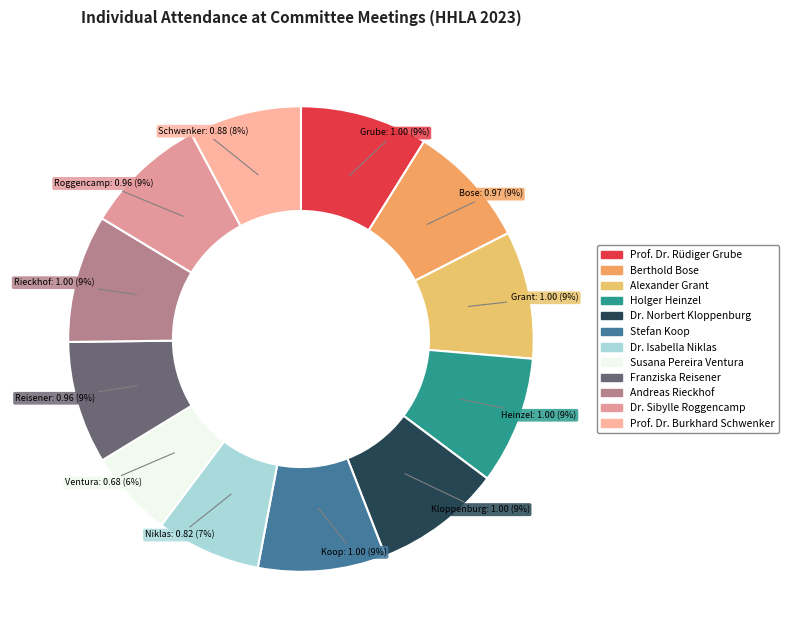

Which has a higher value, Prof. Dr. Rüdiger Grube or Holger Heinzel?

Prof. Dr. Rüdiger Grube